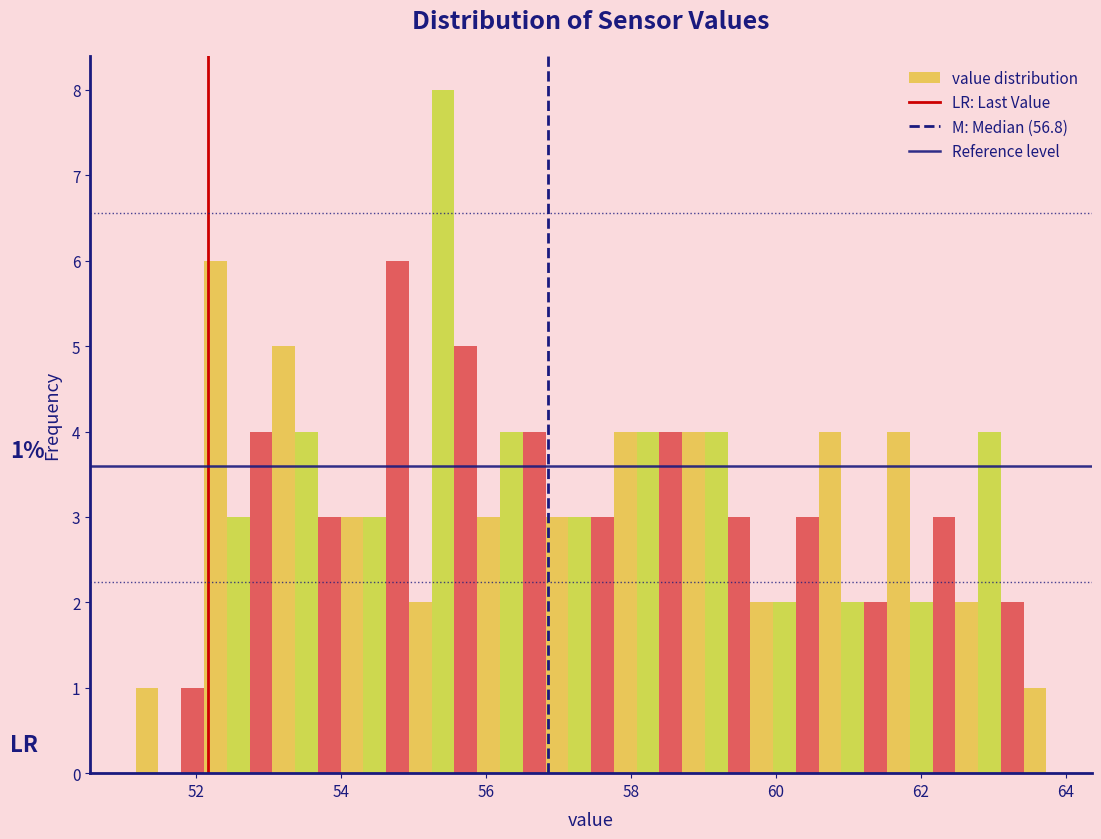

Around what value on the x-axis is the tallest bar? Give the approximate position of its centre, as read against the axis.

55.4